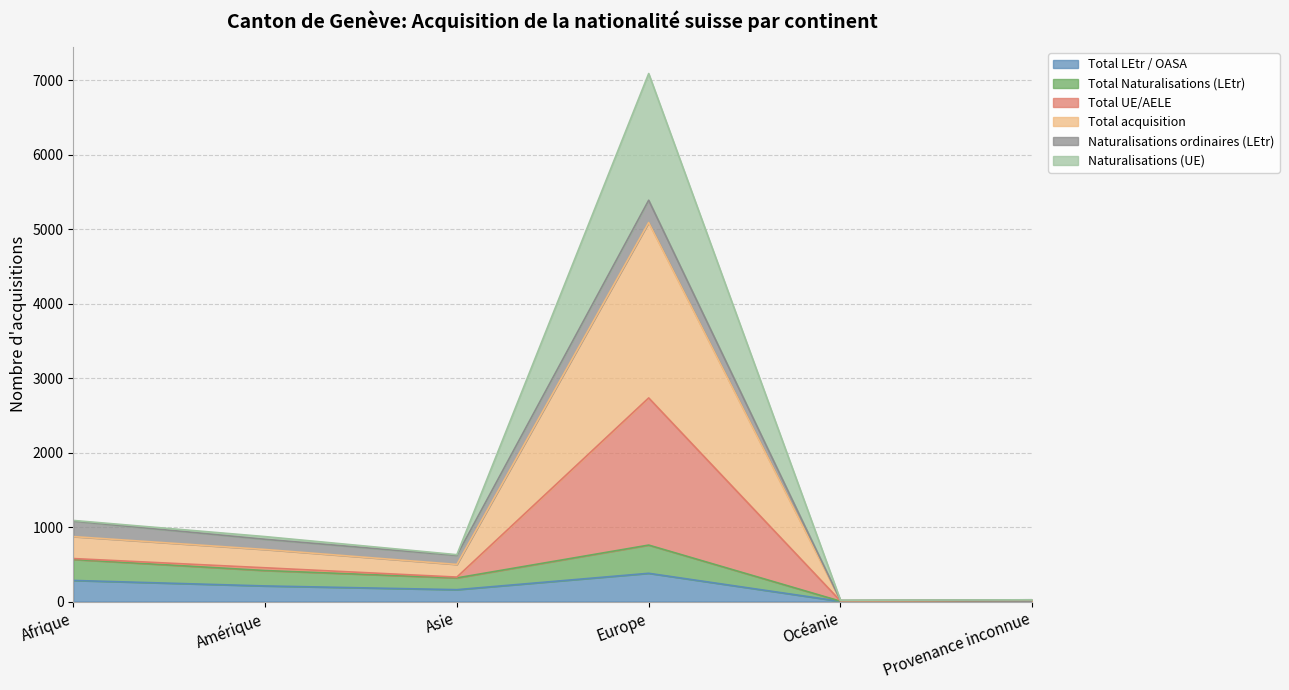

What position from the right is Amérique?

5